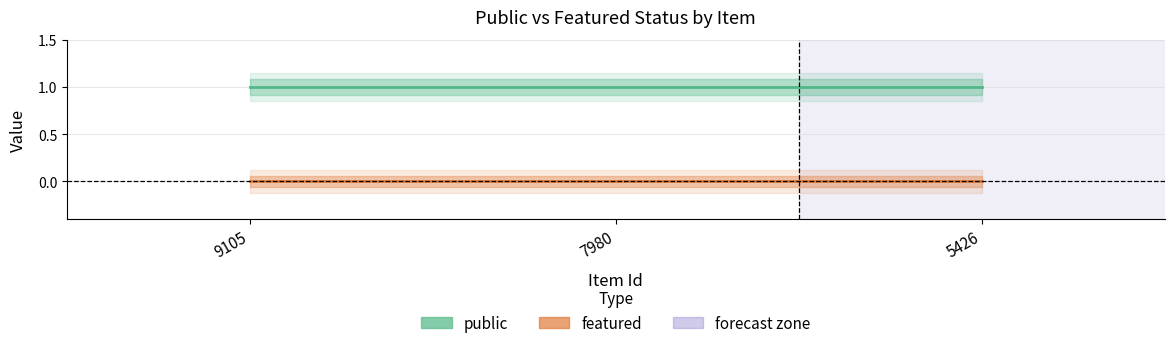

Reading left to right, list all the values displayed in this chart.

public: 9105=1	7980=1	5426=1
featured: 9105=0	7980=0	5426=0